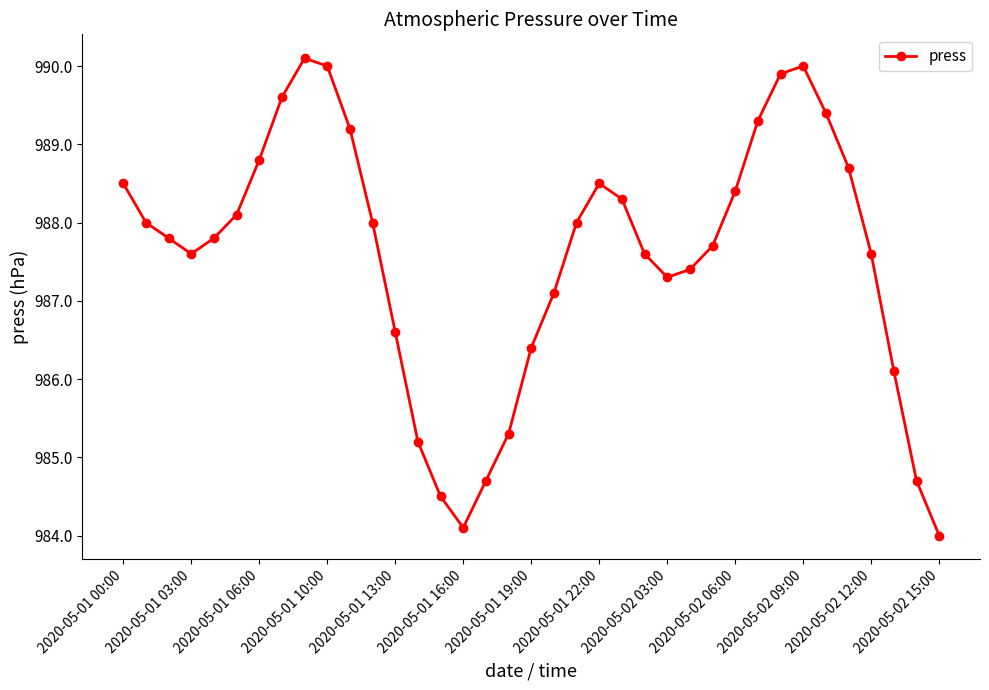

How many interior local valleys (lower than both neighbors) does the data have?

3